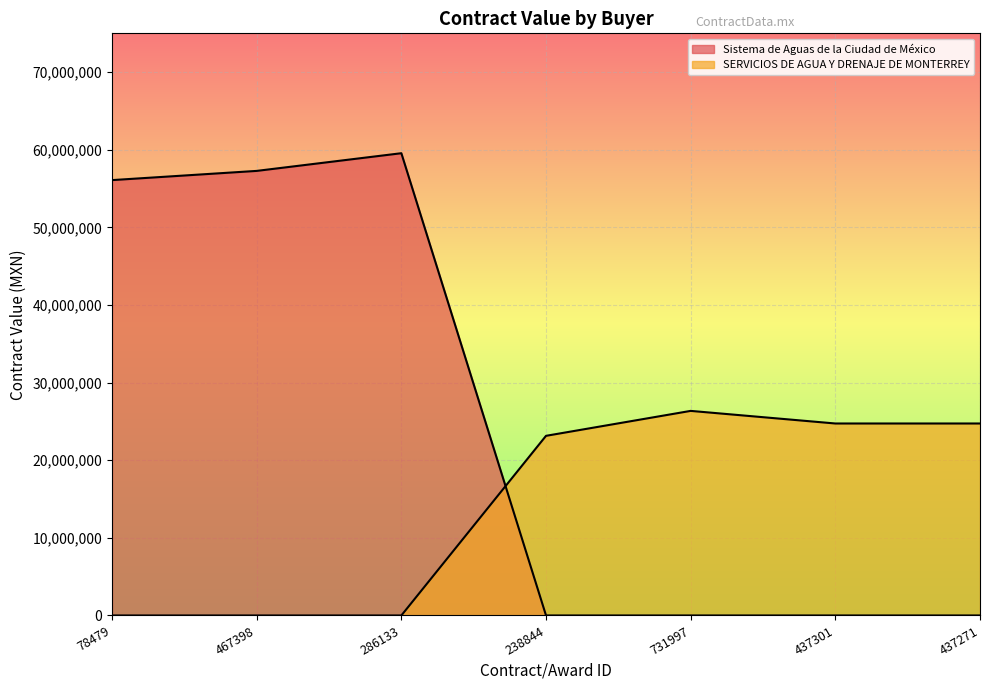

Reading left to right, list all the values displayed in this chart.

Sistema de Aguas de la Ciudad de México: 56090000.0	57276300.0	59555000.0	0.0	0.0	0.0	0.0
SERVICIOS DE AGUA Y DRENAJE DE MONTERREY: 0.0	0.0	0.0	23144526.0	26356894.5	24733125.0	24733125.0